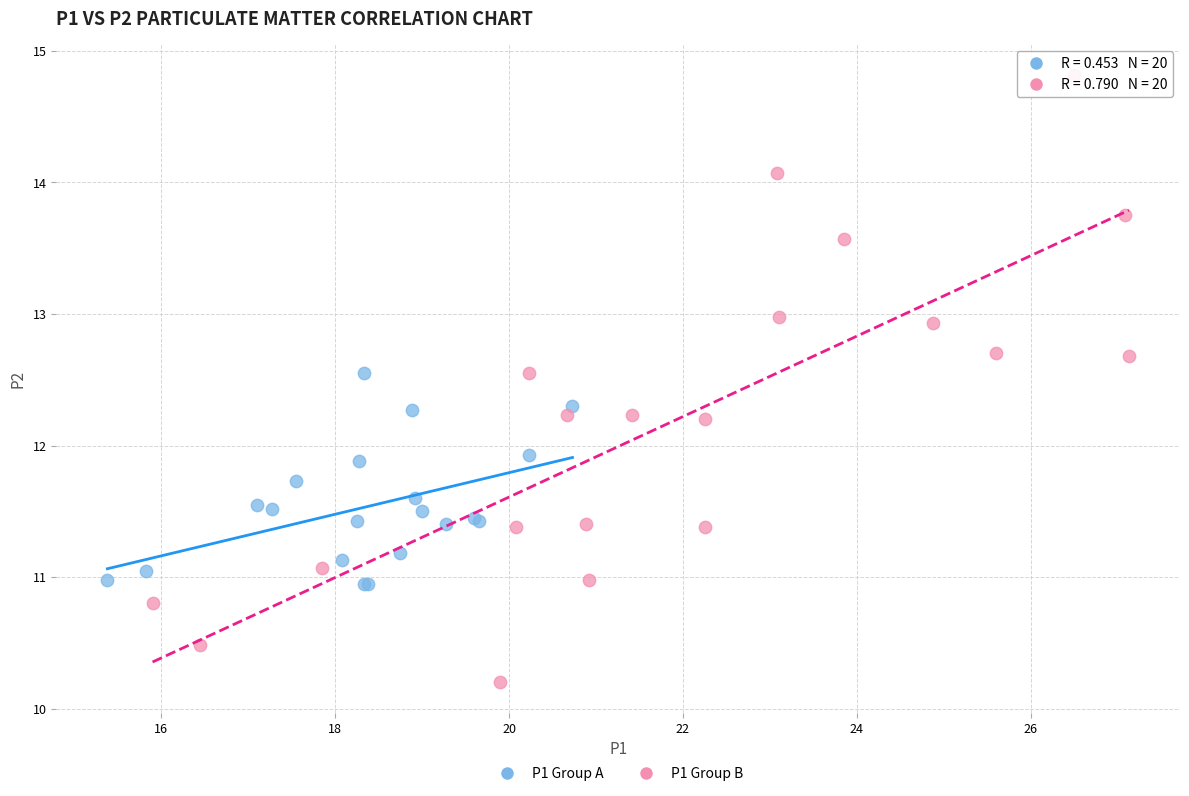

Which series contains the lowest Y value?

P1 Group B